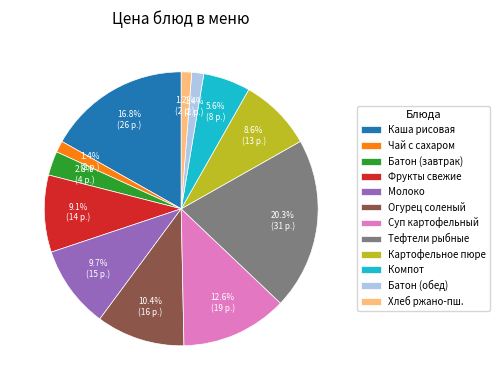

What is the largest slice in the pie chart?

Тефтели рыбные